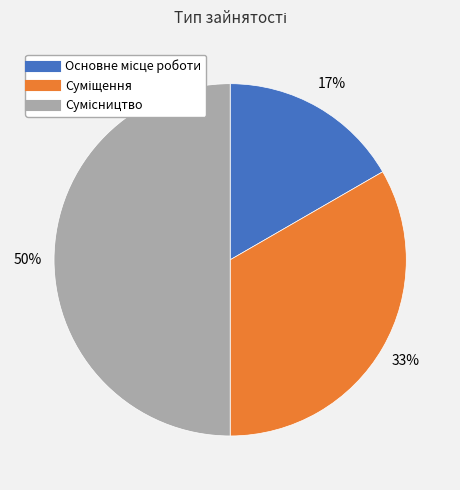

To the nearest percent, what is the average slice percentage?

33%